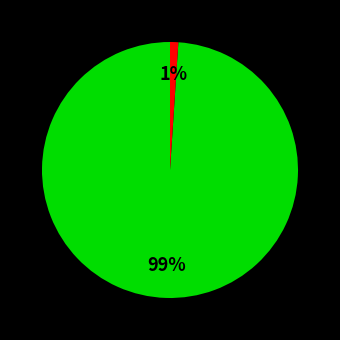

To the nearest percent, what is the average slice percentage?

50%